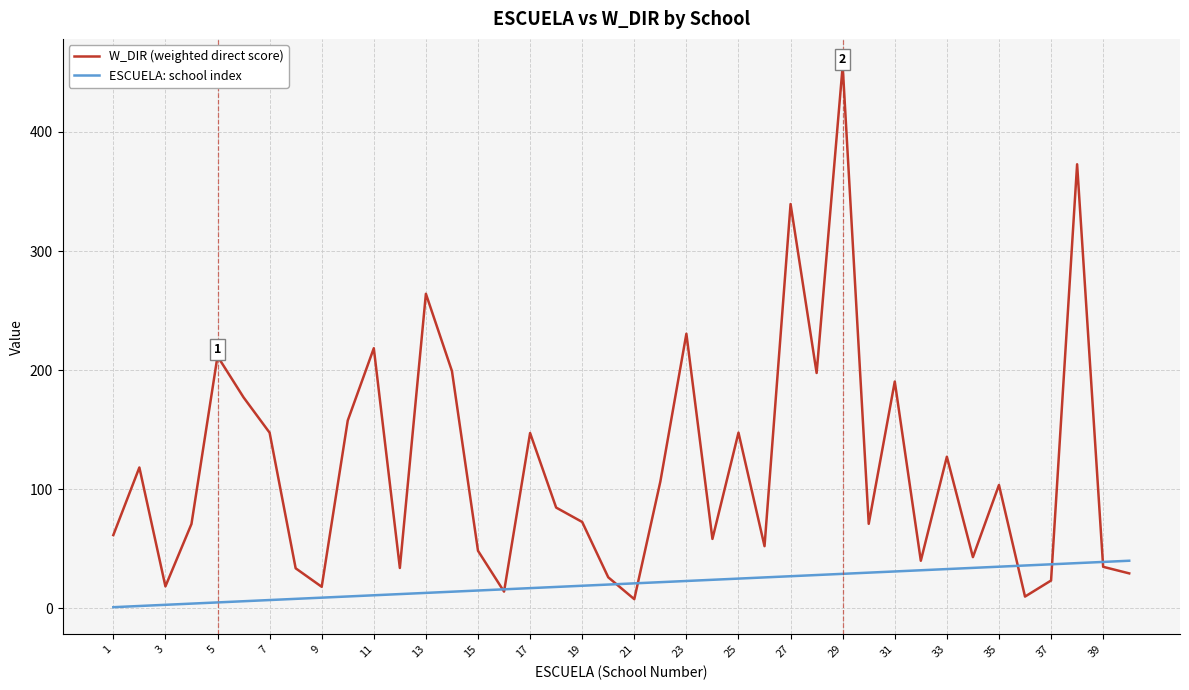

What are all the series names shown in the legend?

W_DIR (weighted direct score), ESCUELA: school index